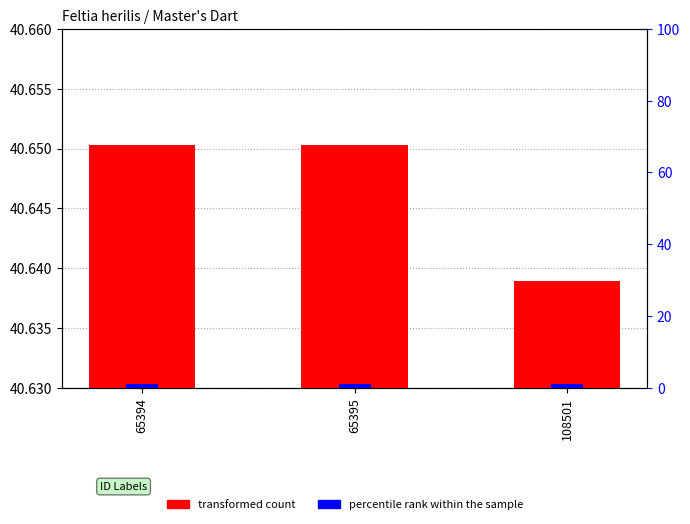

The value of percentile rank within the sample at 65394 is 1.4. True or false?

False